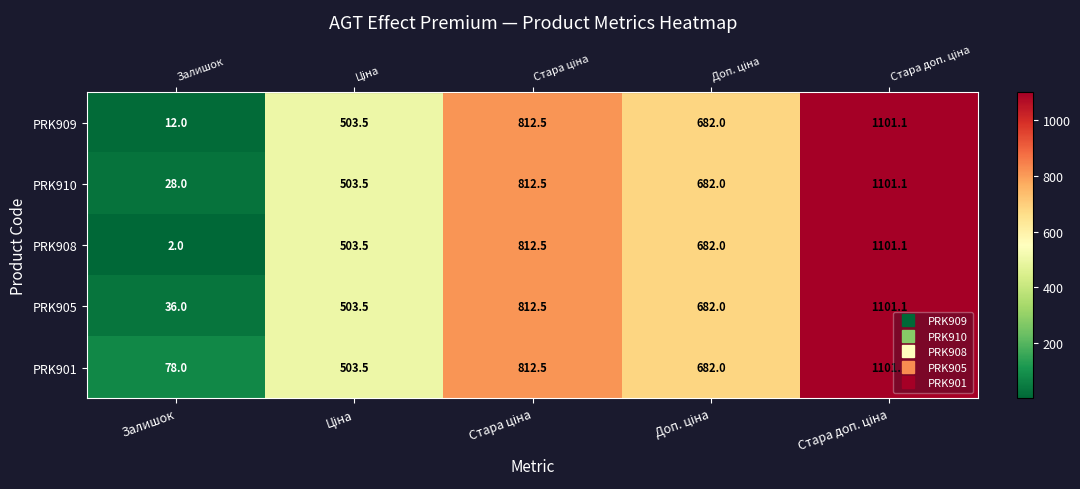

Reading left to right, what are all the values shown in this chart?

PRK909: 12.0	503.5	812.5	682.0	1101.1
PRK910: 28.0	503.5	812.5	682.0	1101.1
PRK908: 2.0	503.5	812.5	682.0	1101.1
PRK905: 36.0	503.5	812.5	682.0	1101.1
PRK901: 78.0	503.5	812.5	682.0	1101.1